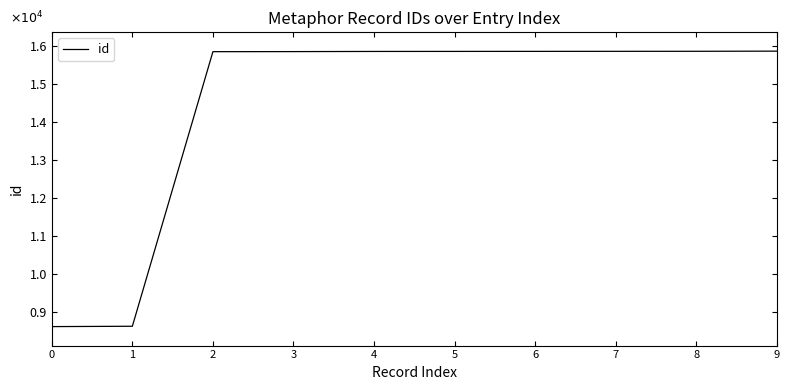

What is the average value?

14418